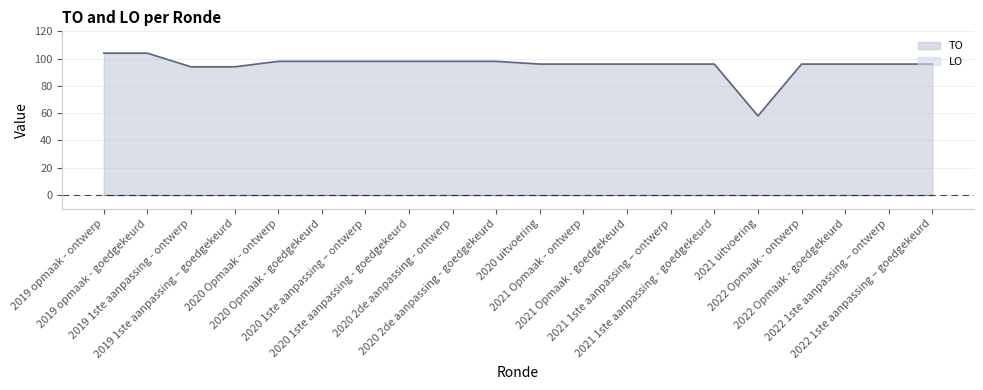

Which label corresponds to the smallest value in the chart?

2019 opmaak - ontwerp